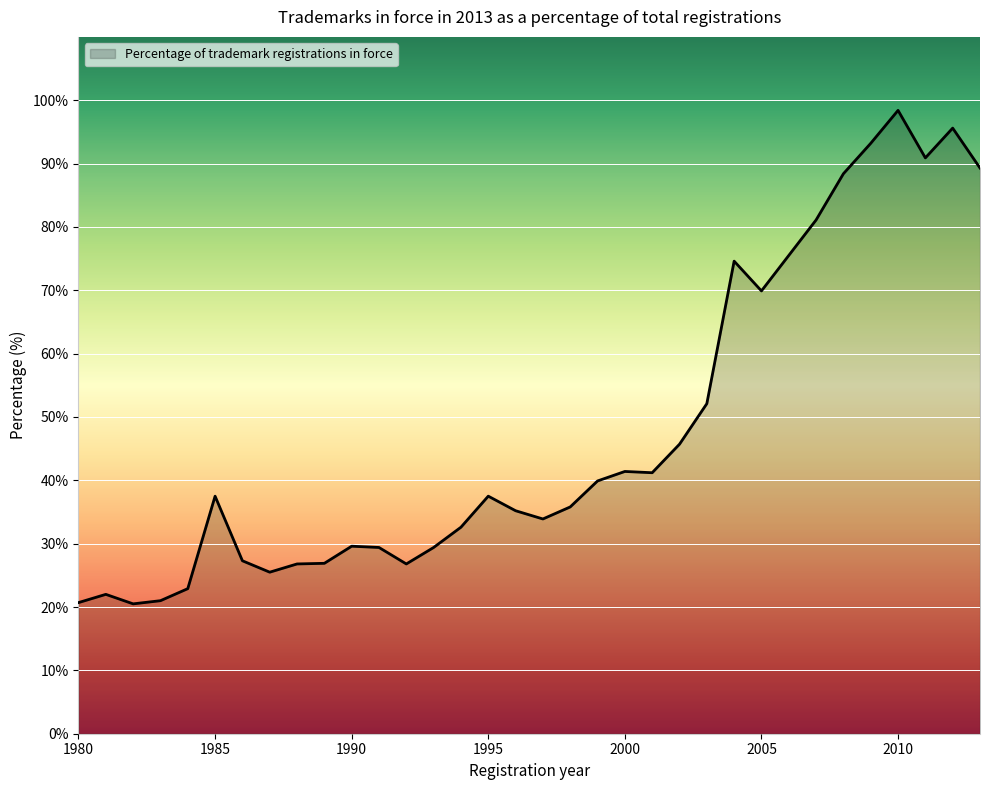

What is the maximum value shown in the chart?

98.4